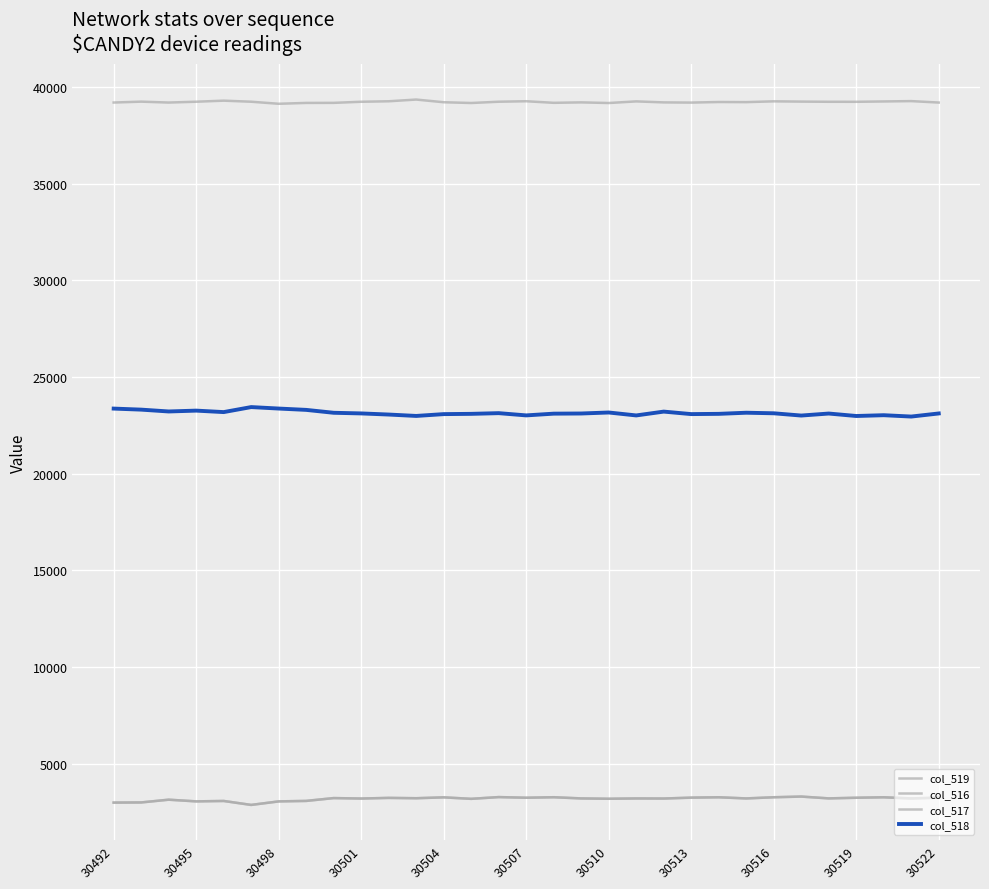

What is the lowest value of the col_518 series?

22949